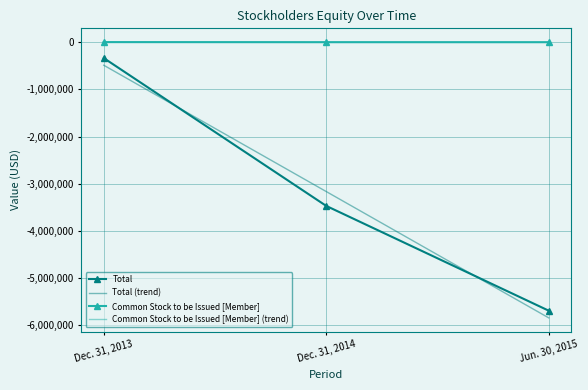

What is the lowest value of the Total (trend) series?

-5847767.8